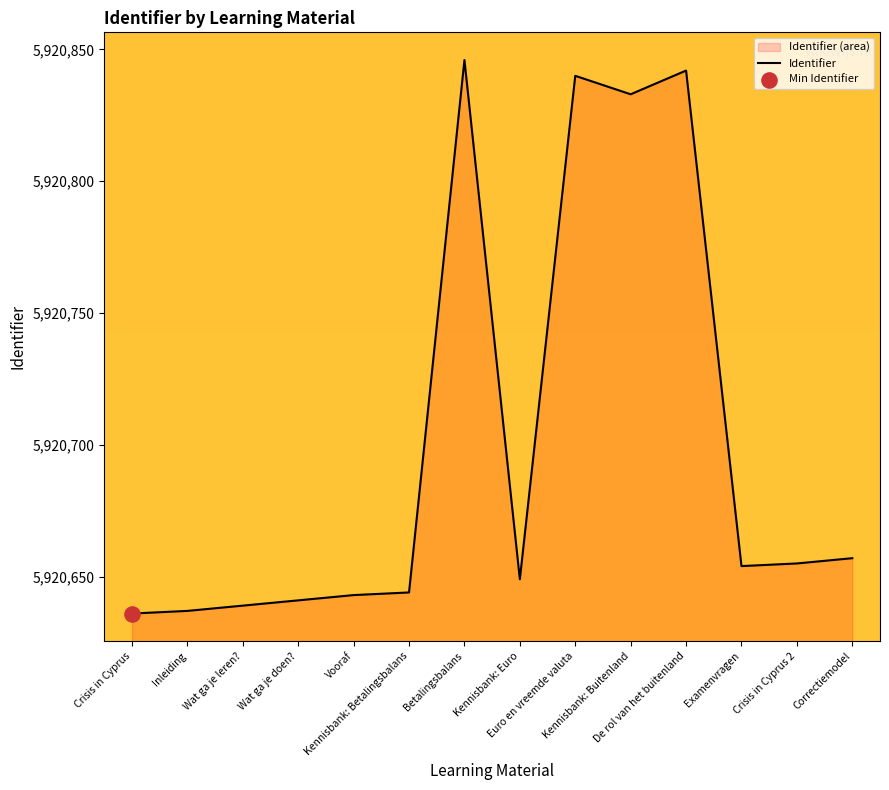

Which has a higher value, Correctiemodel or Inleiding?

Correctiemodel